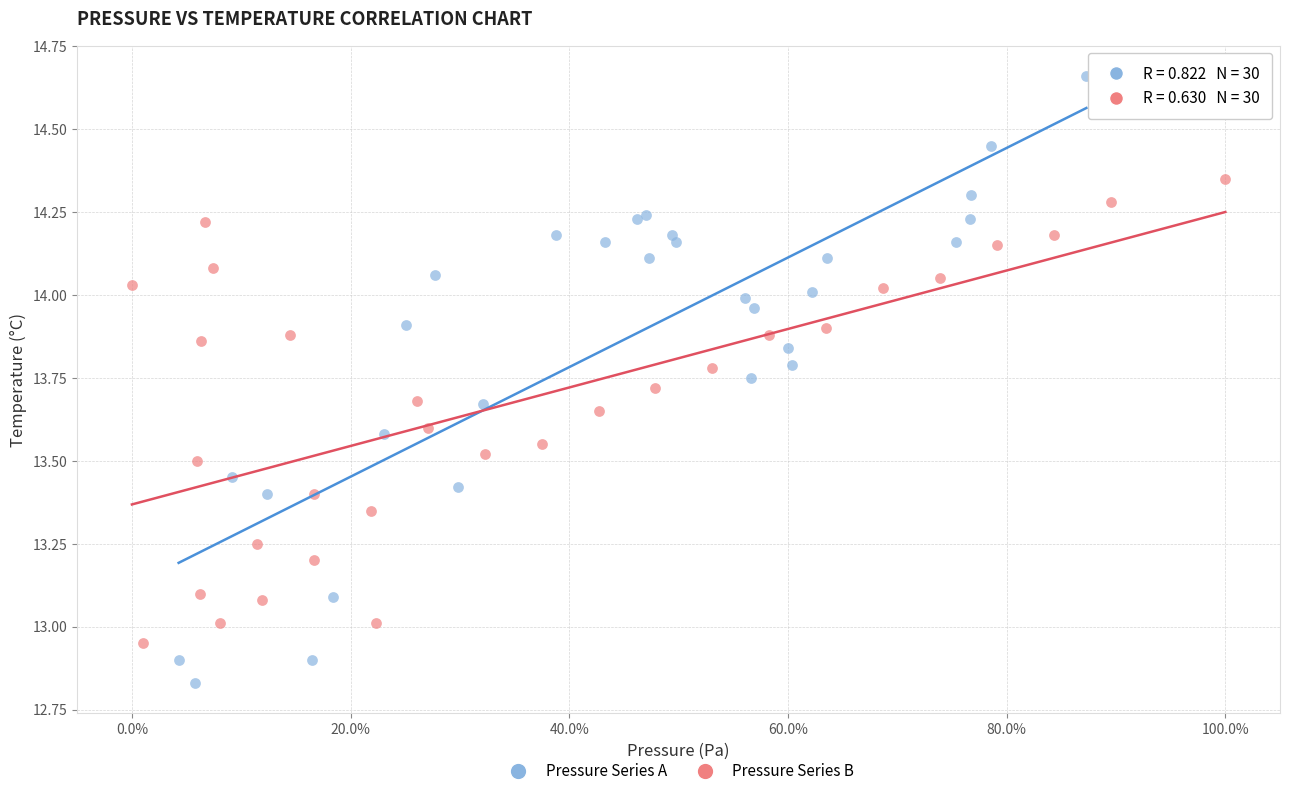

Which series has the largest Y range (max minus min)?

Pressure Series A